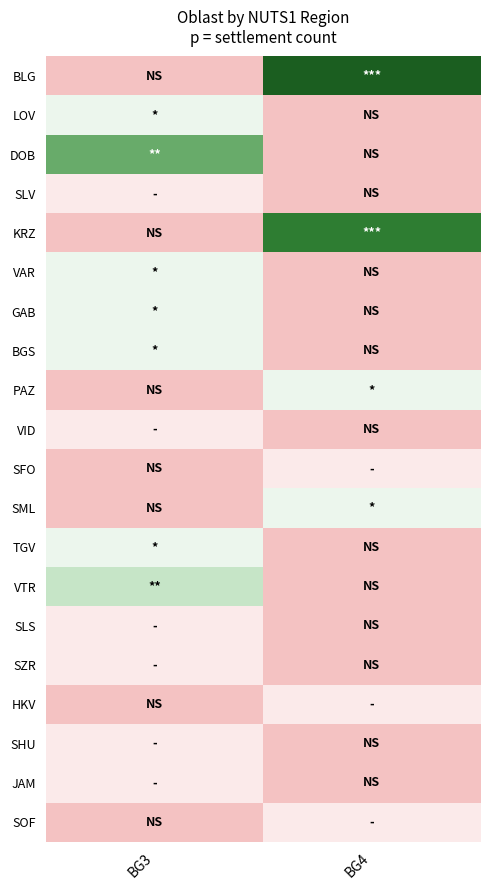

At which category is the sum across all series the highest?

BG3